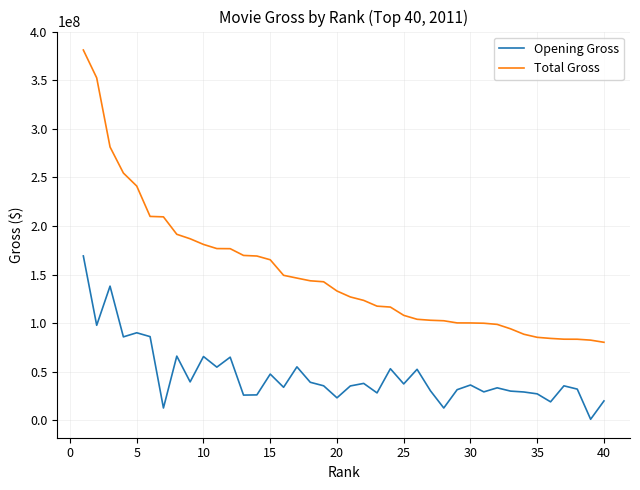

True or false: Total Gross and Opening Gross intersect in this chart.

False